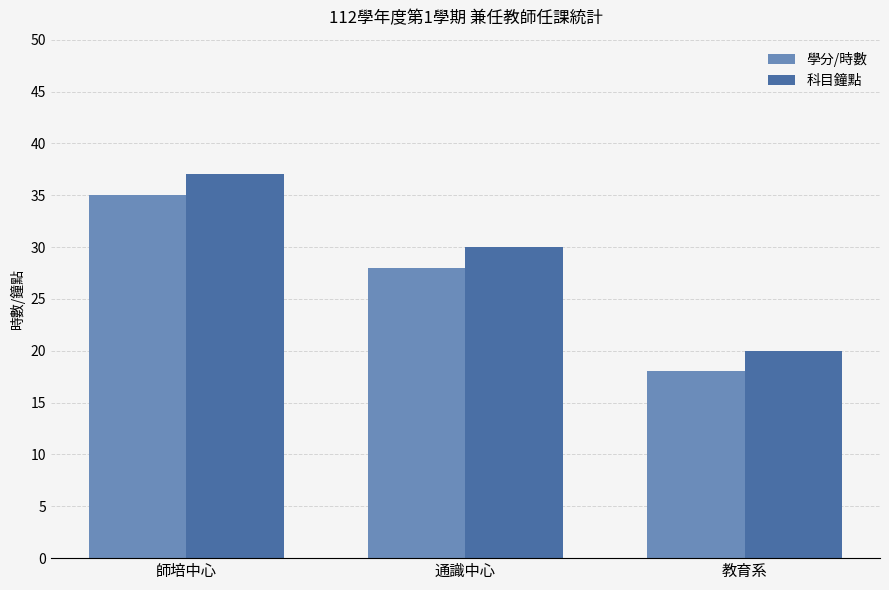

What is the difference between the 學分/時數 values at 通識中心 and 師培中心?

7